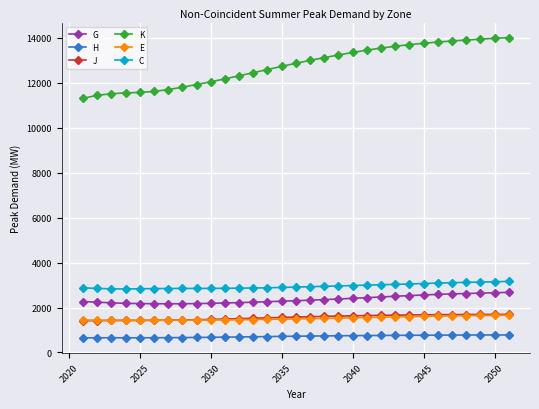

What is the value of the K point at the 24th from the left?

13690